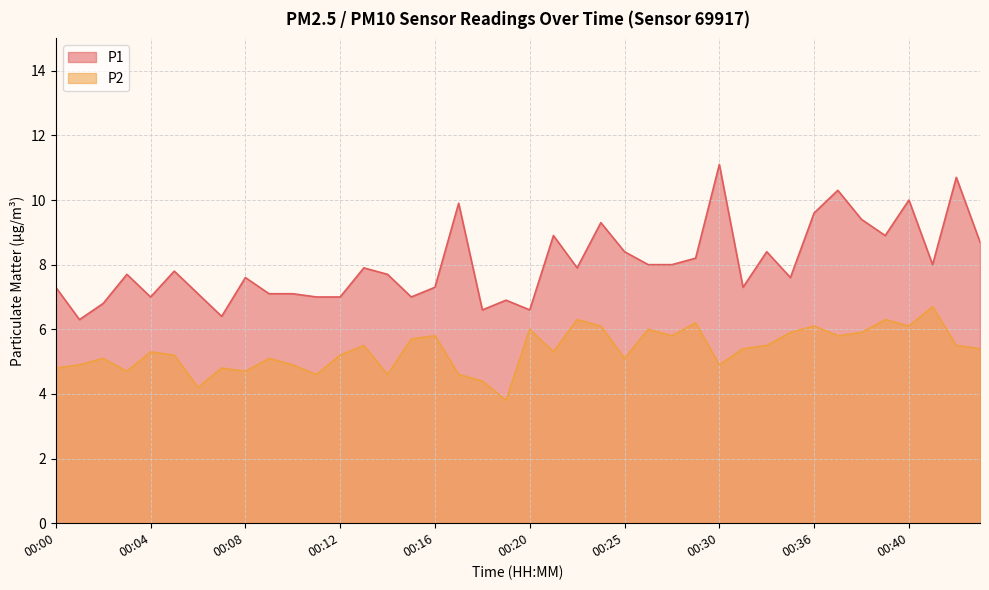

At how many categories does at least one series exceed 8?

14